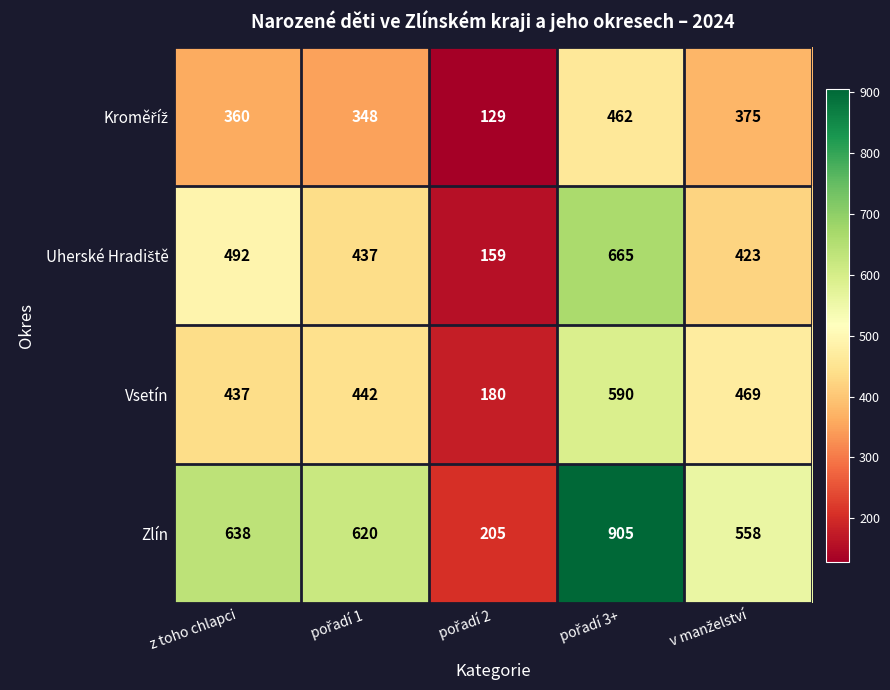

Count the number of data series in this chart.

4